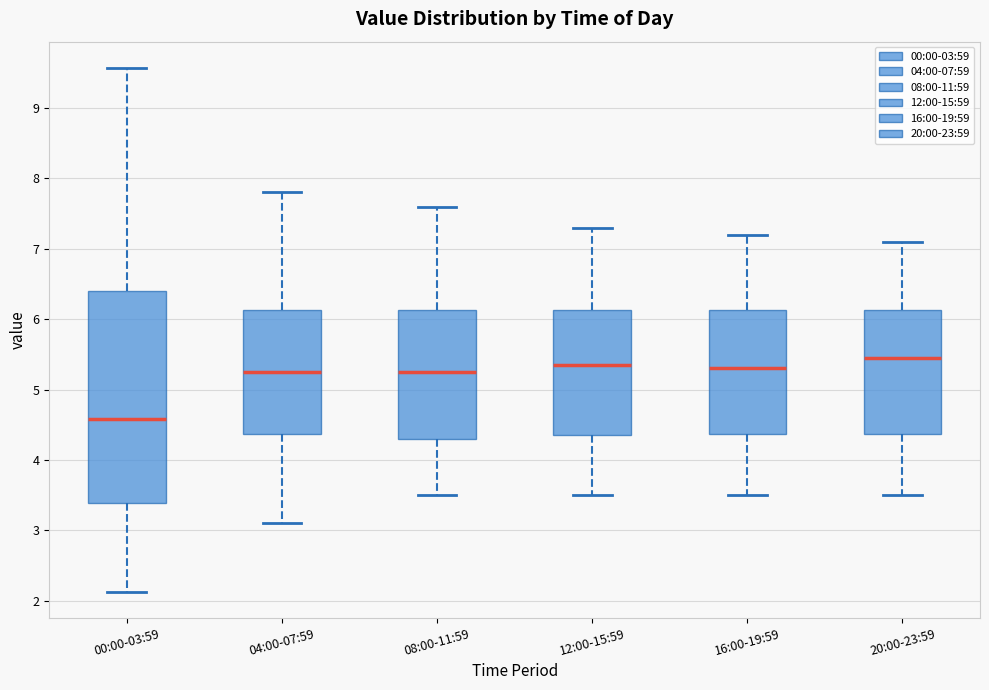

Reading left to right, transcribe this box plot: for each box, give where its median line is, the range the box spans, and where its two whiskers end, as read against the y-axis. The values are not printed on the chart, so give them approximately, as read against the axis.

00:00-03:59: median 4.6, box 3.4 to 6.4, whiskers 2.1 to 9.6
04:00-07:59: median 5.3, box 4.4 to 6.1, whiskers 3.1 to 7.8
08:00-11:59: median 5.3, box 4.3 to 6.1, whiskers 3.5 to 7.6
12:00-15:59: median 5.4, box 4.4 to 6.1, whiskers 3.5 to 7.3
16:00-19:59: median 5.3, box 4.4 to 6.1, whiskers 3.5 to 7.2
20:00-23:59: median 5.5, box 4.4 to 6.1, whiskers 3.5 to 7.1